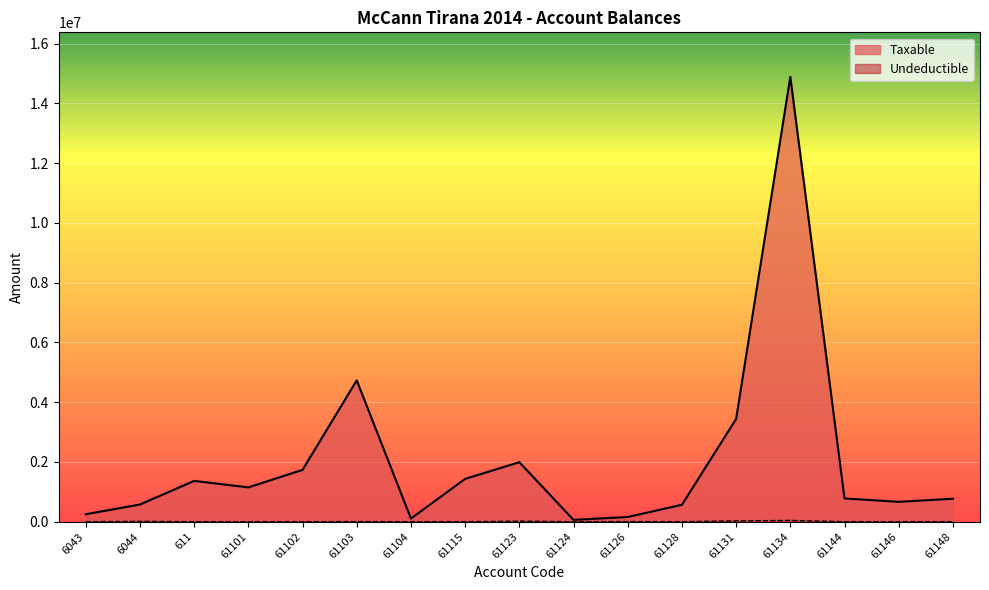

Which has a higher value, 61126 or 61128?

61128